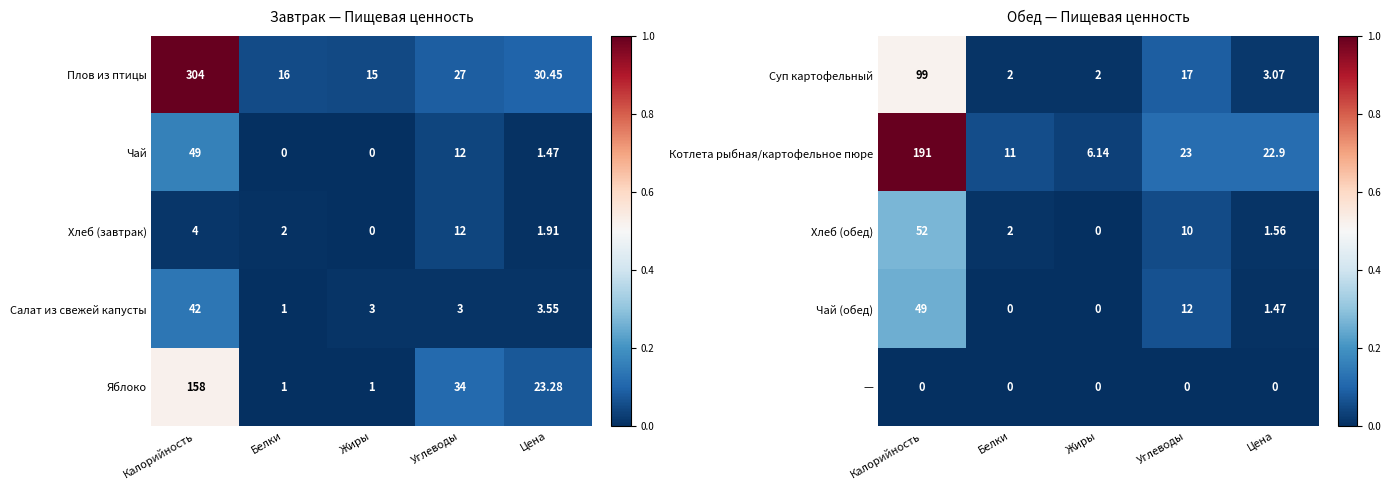

List the labels in order of Хлеб (обед) value, largest first.

Калорийность, Углеводы, Белки, Цена, Жиры